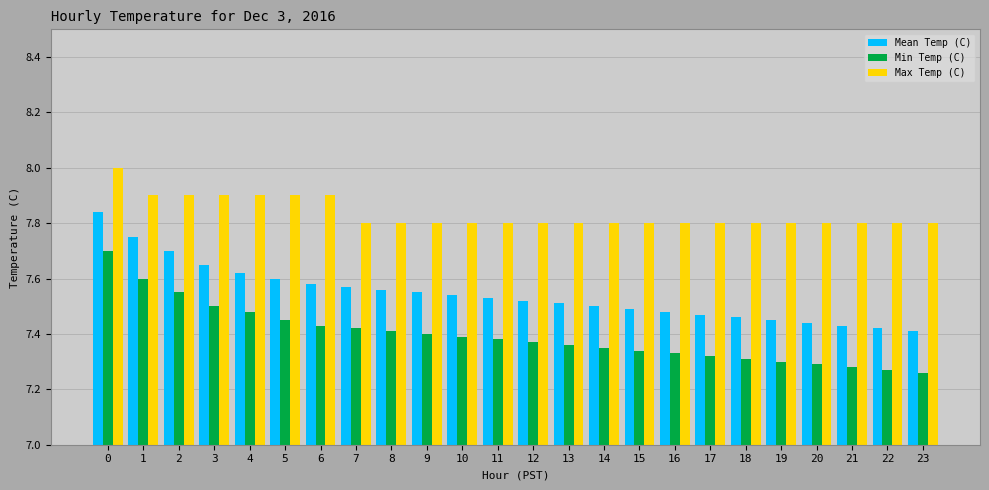

Count the Max Temp (C) values in the range 7 to 8.

24